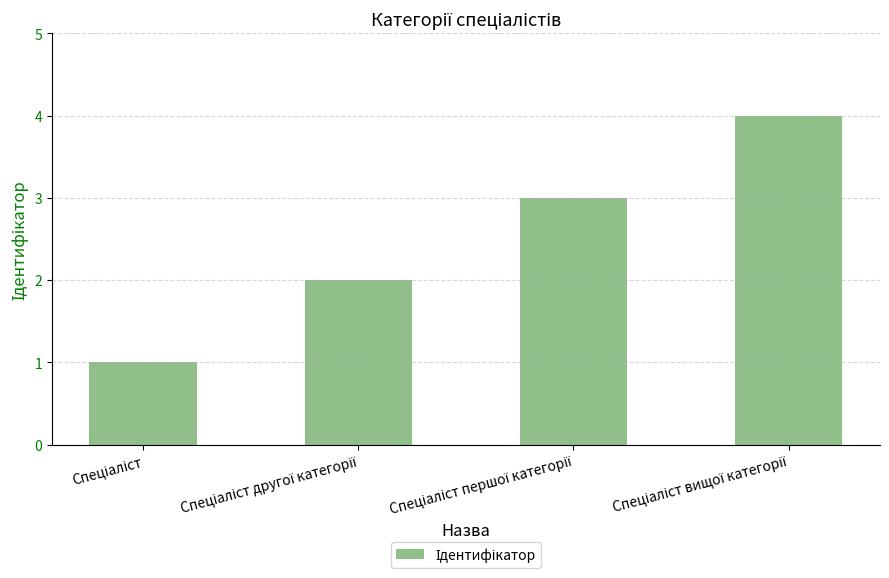

What is the greatest value displayed?

4